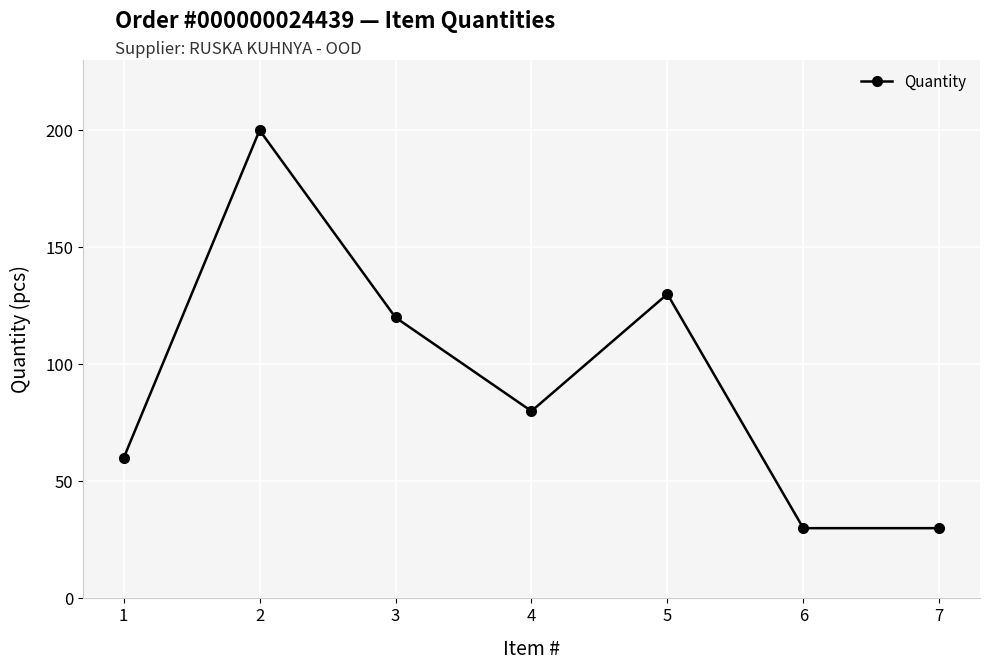

At which category does the chart reach its peak across all series?

2